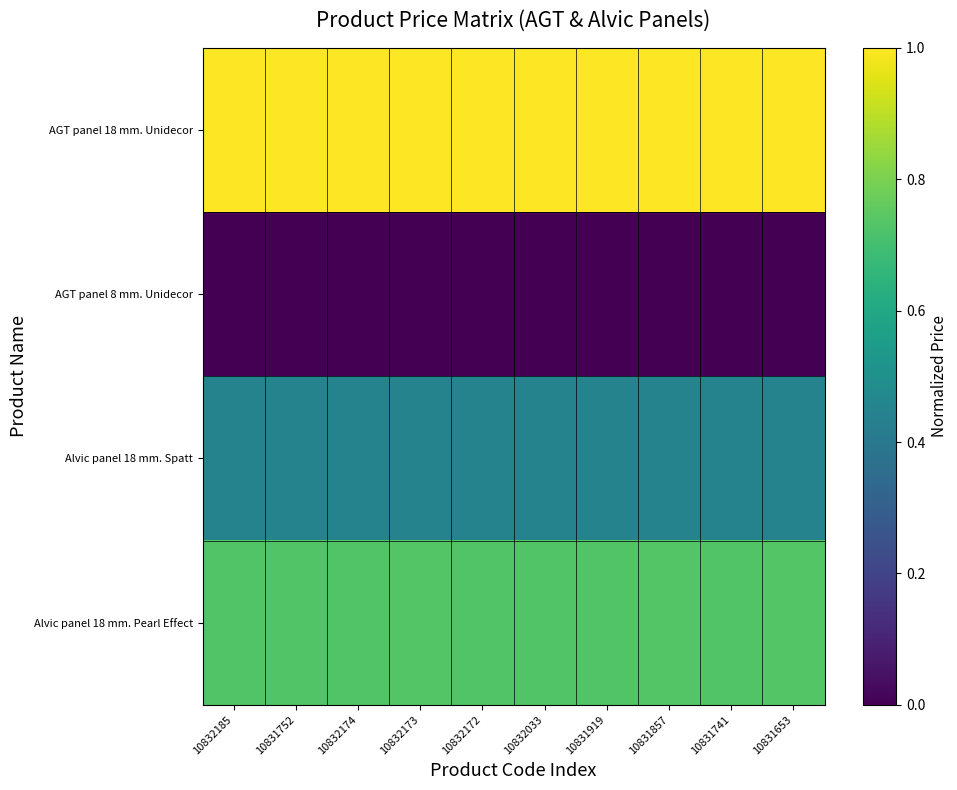

Reading right to left, transcribe all the data shown in this chart.

AGT panel 18 mm. Unidecor: 10831653=1.0	10831741=1.0	10831857=1.0	10831919=1.0	10832033=1.0	10832172=1.0	10832173=1.0	10832174=1.0	10831752=1.0	10832185=1.0
AGT panel 8 mm. Unidecor: 10831653=0.0	10831741=0.0	10831857=0.0	10831919=0.0	10832033=0.0	10832172=0.0	10832173=0.0	10832174=0.0	10831752=0.0	10832185=0.0
Alvic panel 18 mm. Spatt: 10831653=0.4	10831741=0.4	10831857=0.4	10831919=0.4	10832033=0.4	10832172=0.4	10832173=0.4	10832174=0.4	10831752=0.4	10832185=0.4
Alvic panel 18 mm. Pearl Effect: 10831653=0.7	10831741=0.7	10831857=0.7	10831919=0.7	10832033=0.7	10832172=0.7	10832173=0.7	10832174=0.7	10831752=0.7	10832185=0.7